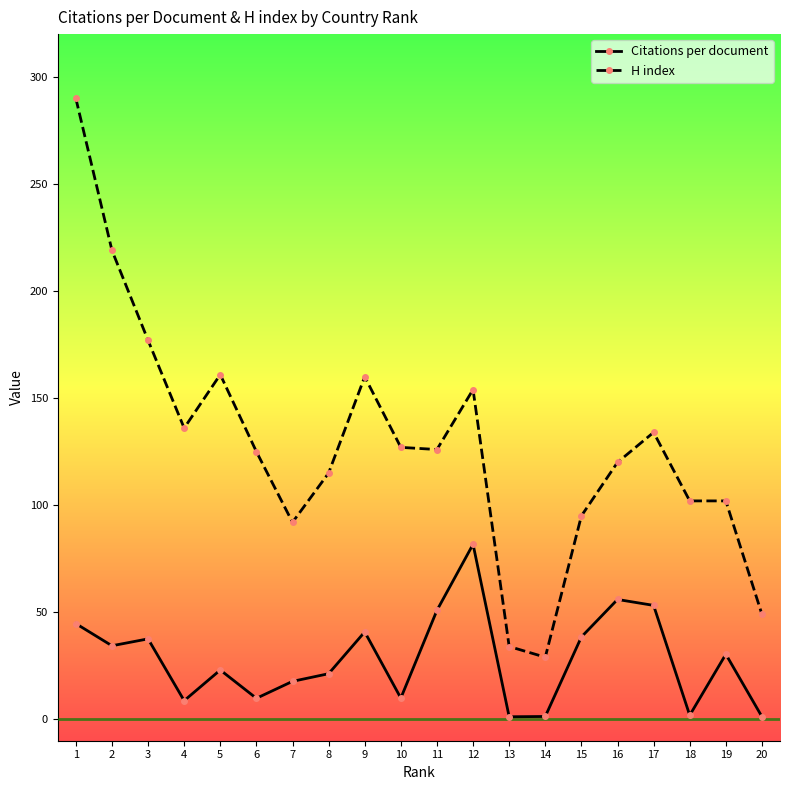

What is the sum of the H index values at 7 and 10?

219.0